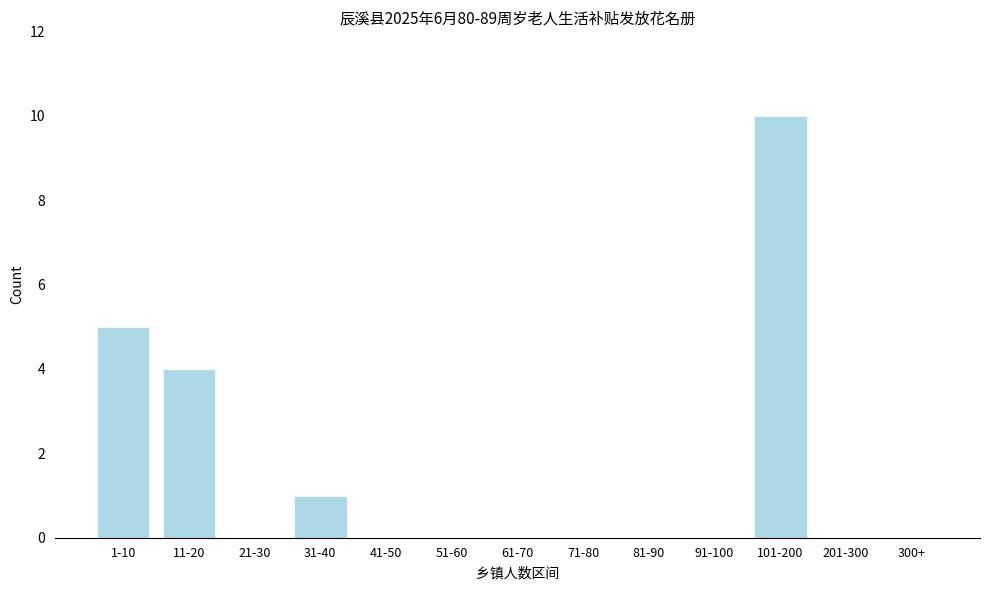

Reading left to right, transcribe all the data shown in this chart.

1-10=5	11-20=4	21-30=0	31-40=1	41-50=0	51-60=0	61-70=0	71-80=0	81-90=0	91-100=0	101-200=10	201-300=0	300+=0